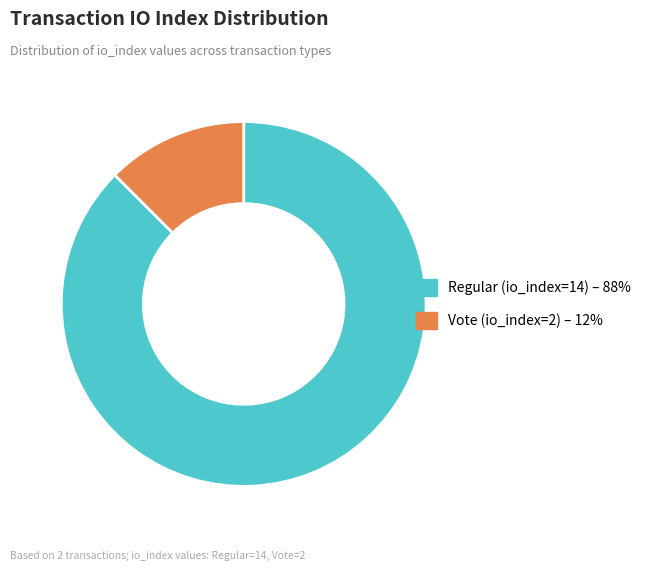

Rank the categories by value from highest to lowest.

Regular (io_index=14), Vote (io_index=2)